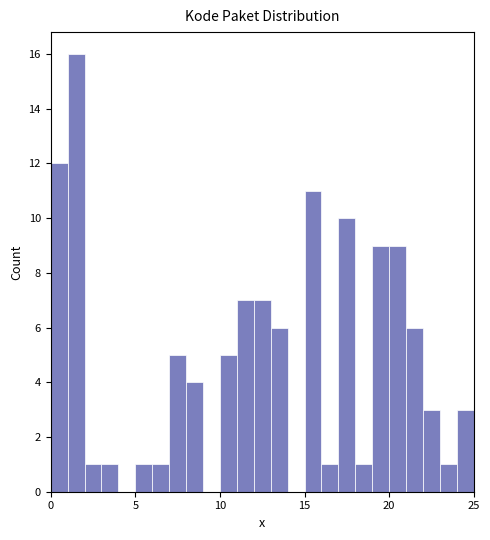

Around what value on the x-axis is the tallest bar? Give the approximate position of its centre, as read against the axis.

1.5